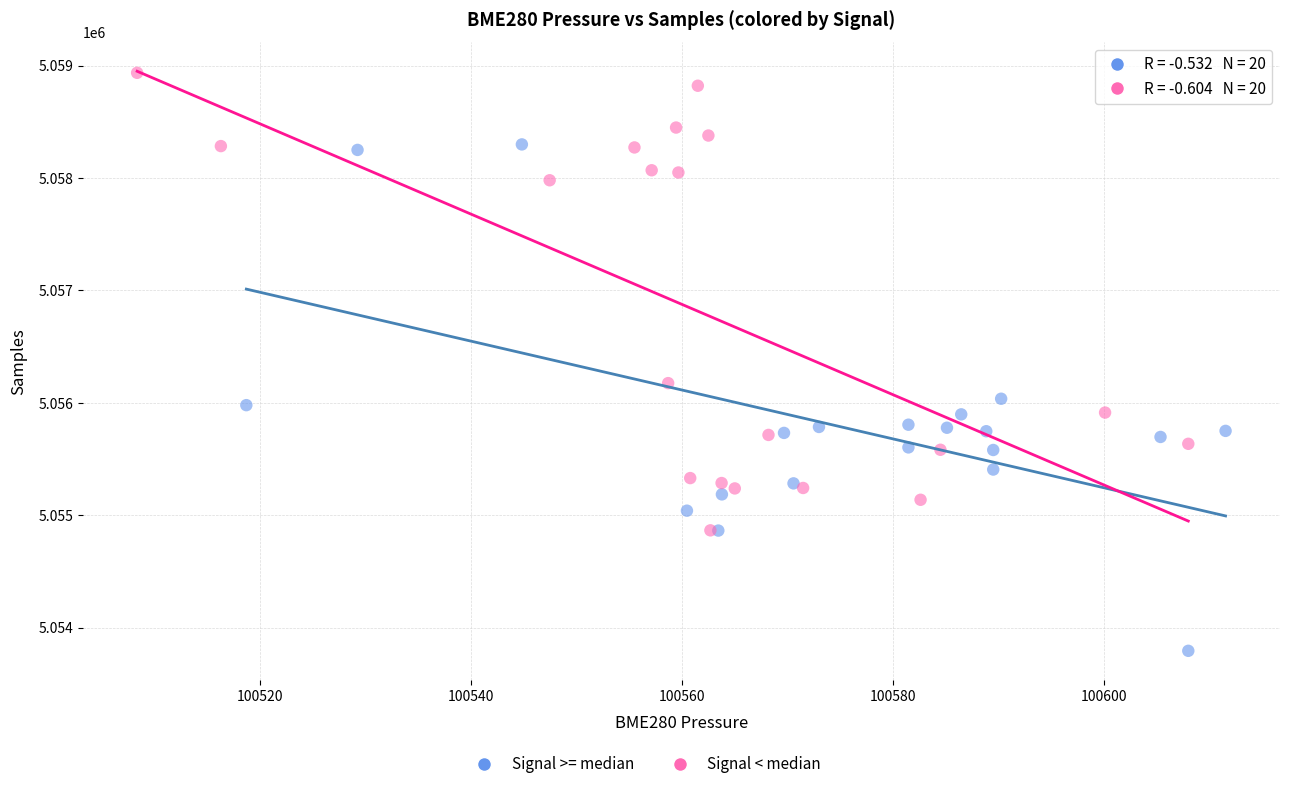

Which series reaches the minimum Y coordinate?

Signal >= median